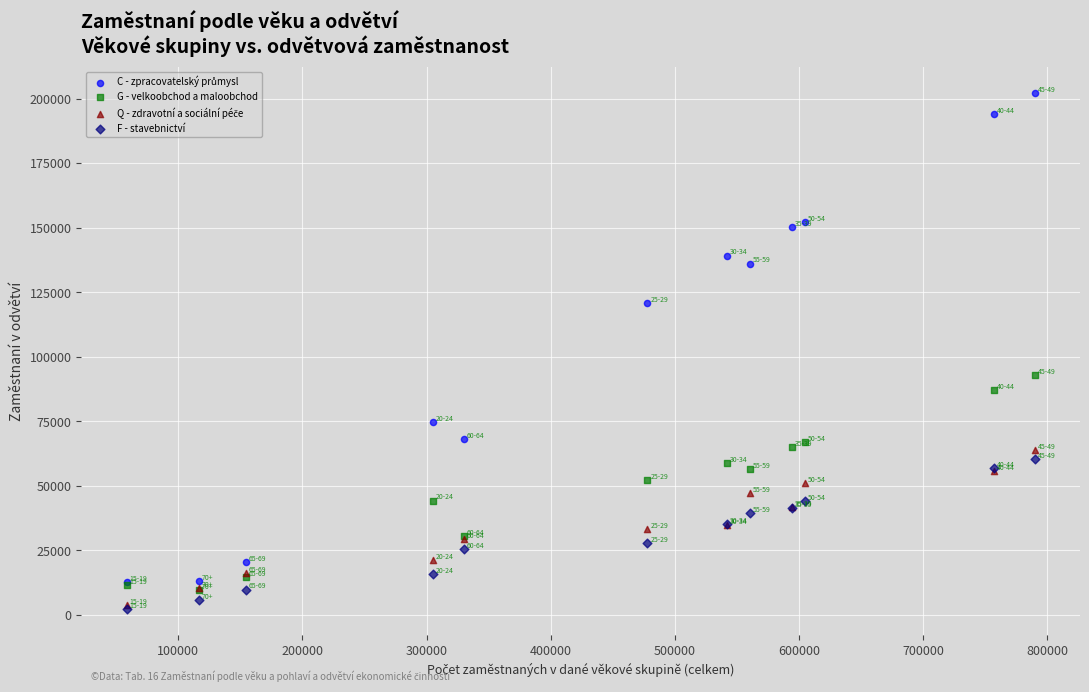

Across all series, what Y value is closest to 102337?

93000